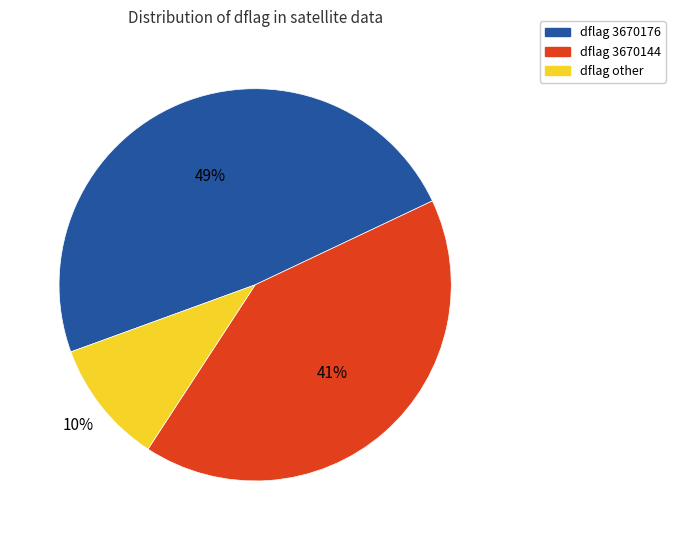

The dflag other slice represents 2% of the pie. True or false?

False